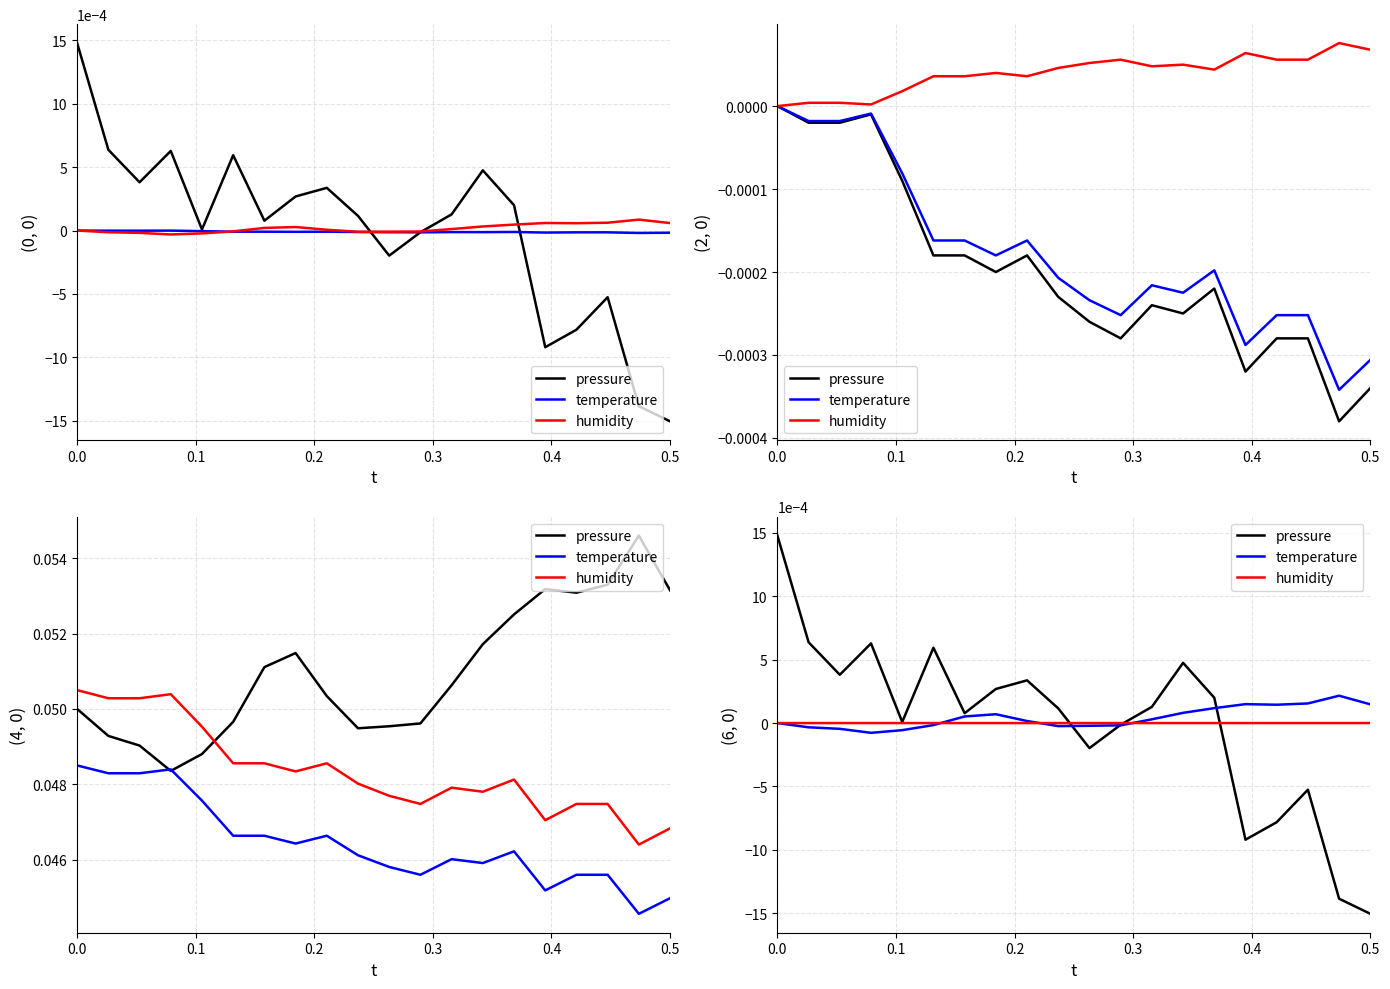

Between 0.0 and 0.4, which series saw the biggest shift?

pressure